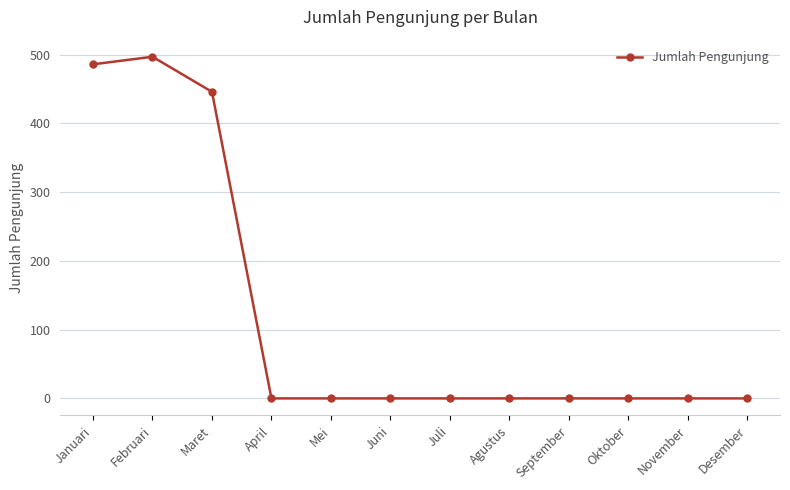

What is the sum of all values?

1429